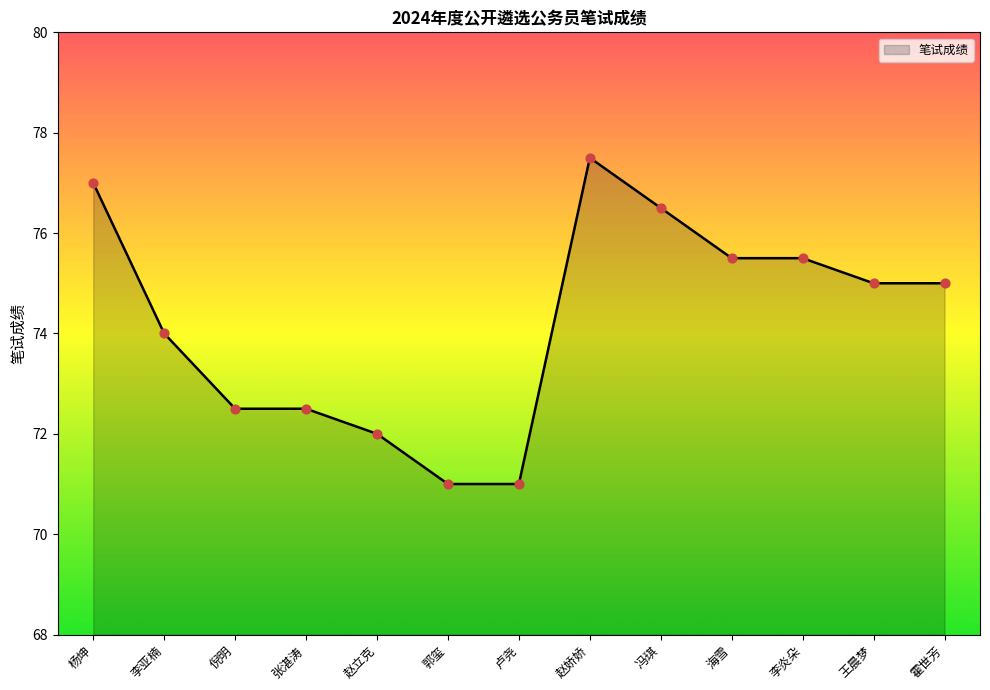

Between 倪明 and 郭玺, which is larger?

倪明